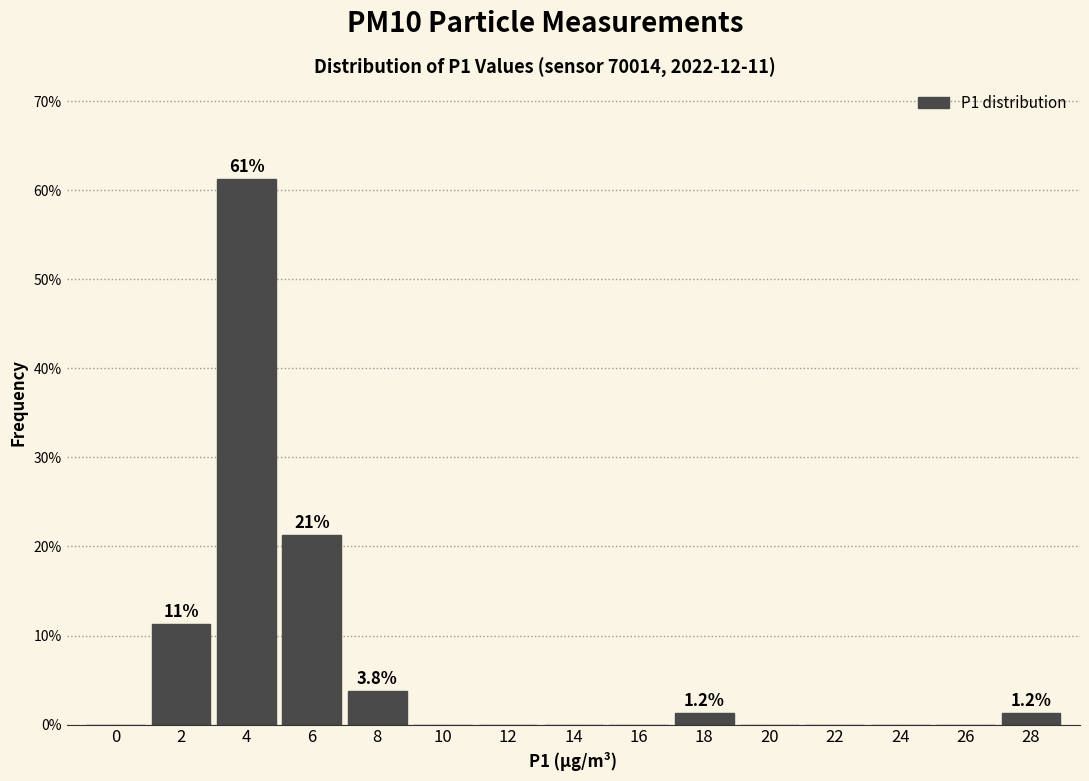

Is it true that the value at 20 is -37.0?

False